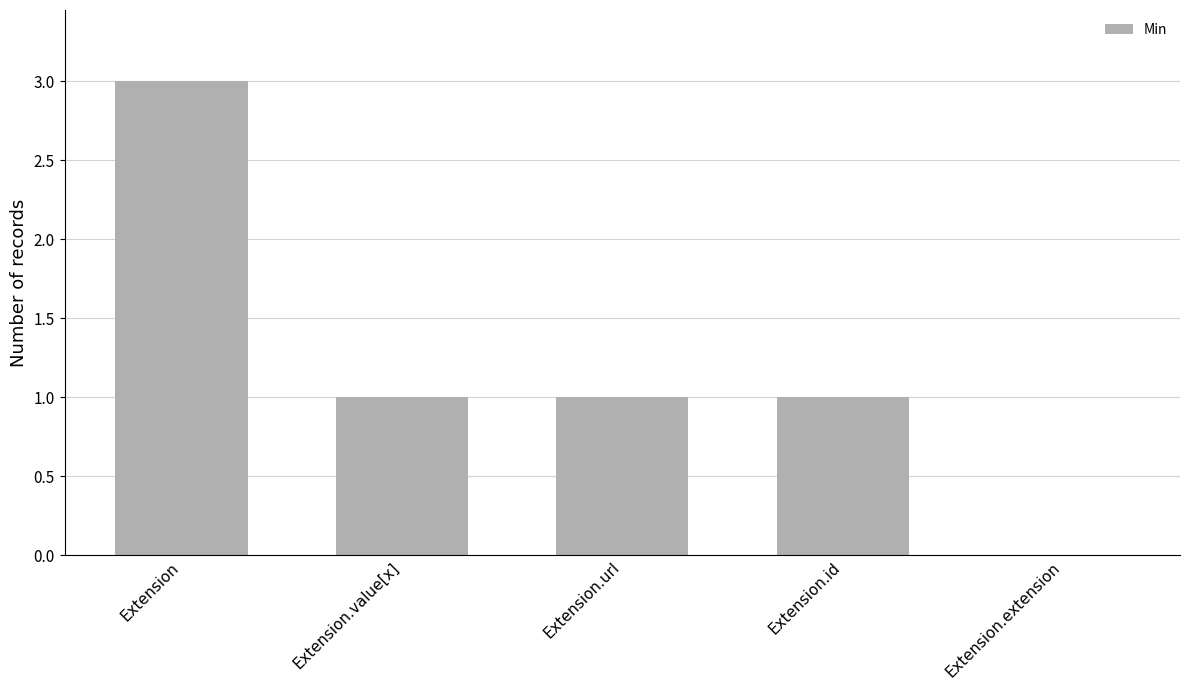

Is it true that the value at Extension.value[x] is 2?

False